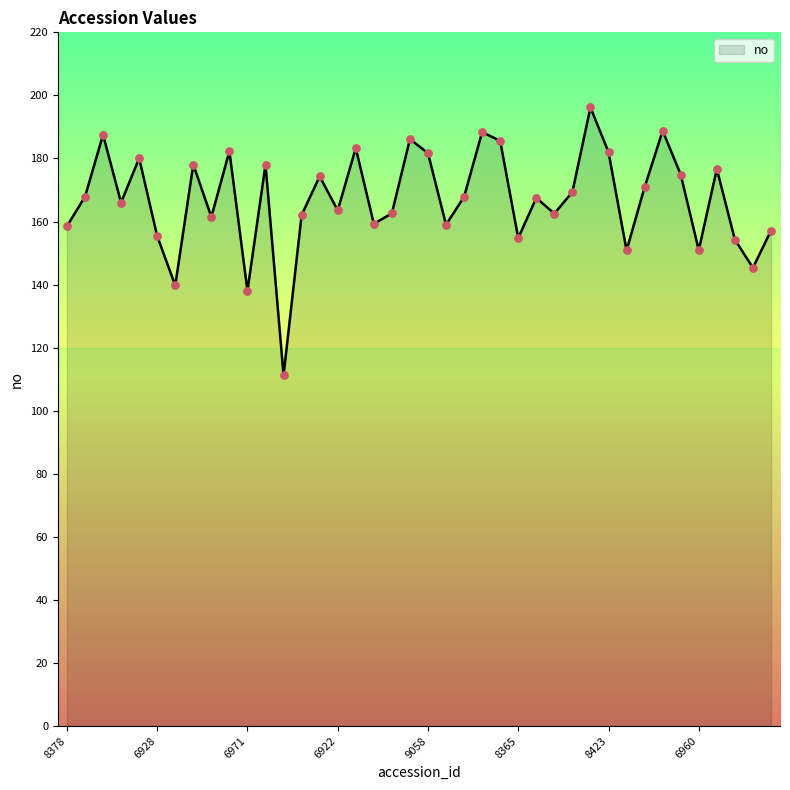

What is the difference between the maximum and minimum values?

85.0